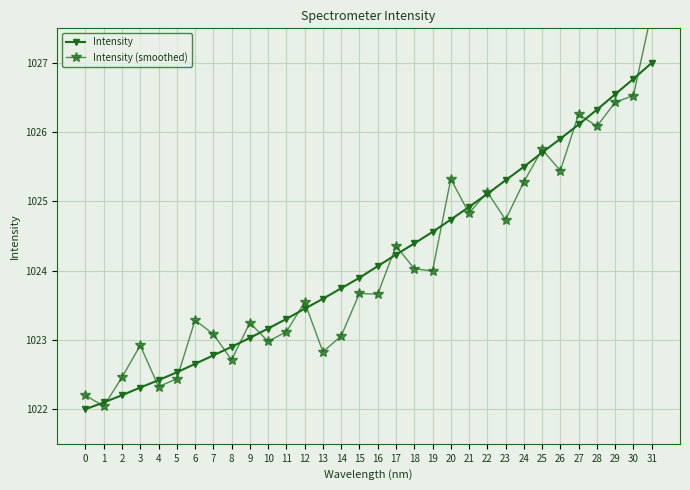

How many lines are shown in the chart?

2